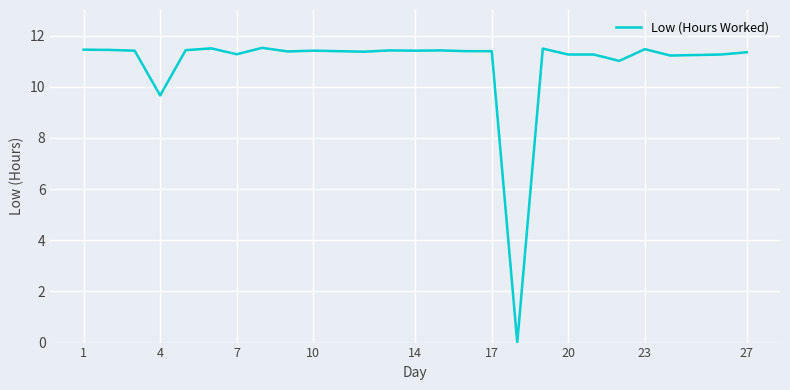

What is the difference between the maximum and minimum values?

11.5